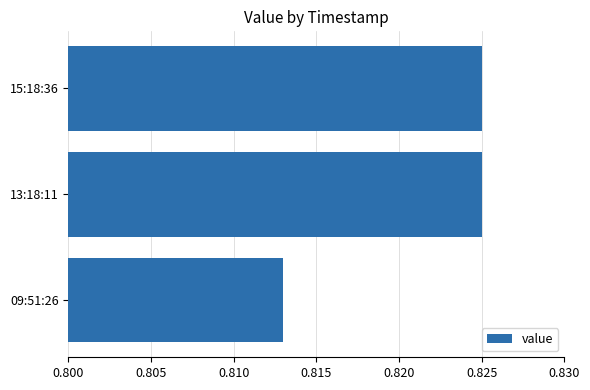

How many values are between 0 and 1?

3